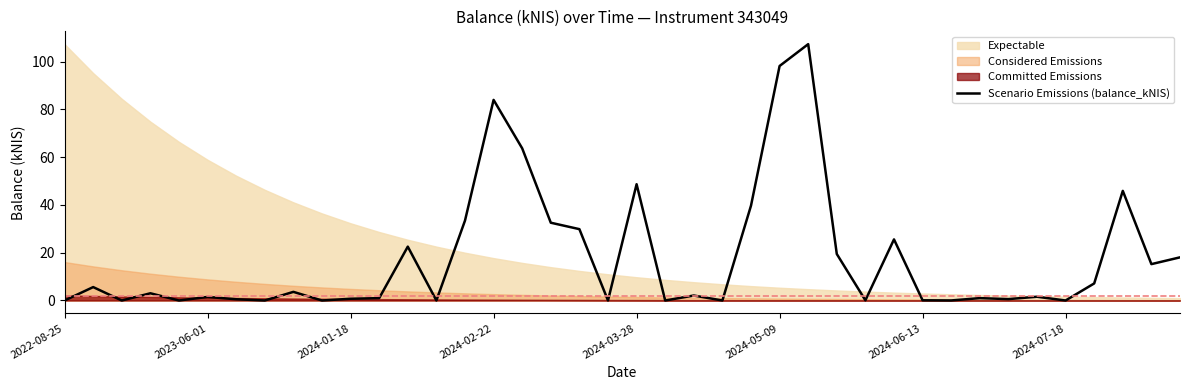

True or false: there are more than 0 points higher than both neighbors.

True